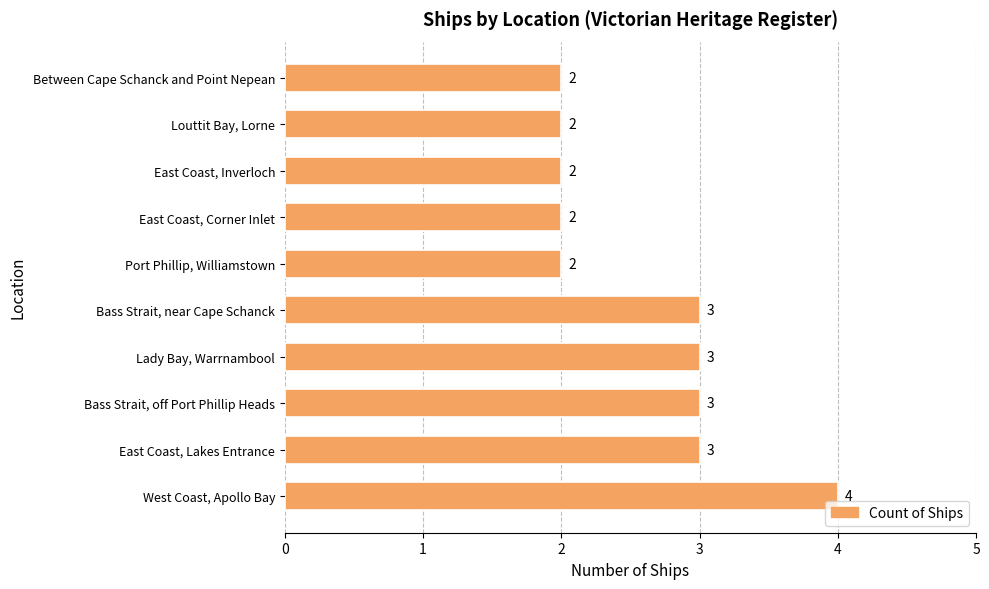

Approximately how many times larger is the value at East Coast, Corner Inlet compared to Between Cape Schanck and Point Nepean?

1.0